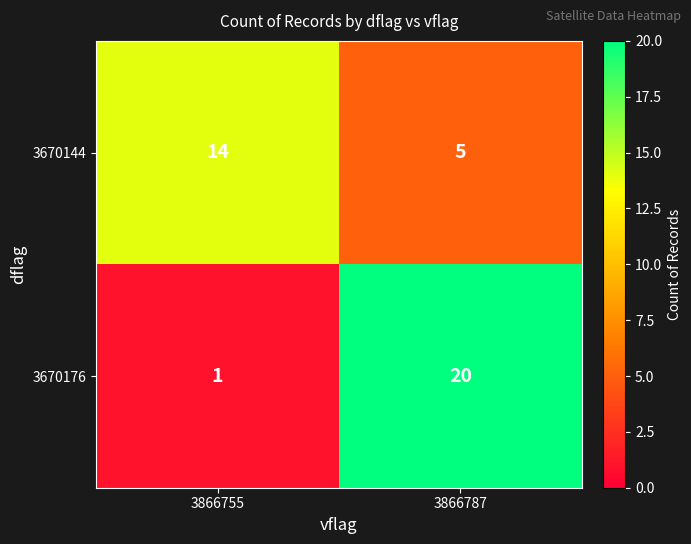

Rank the series by their maximum value, from lowest to highest.

3670144, 3670176